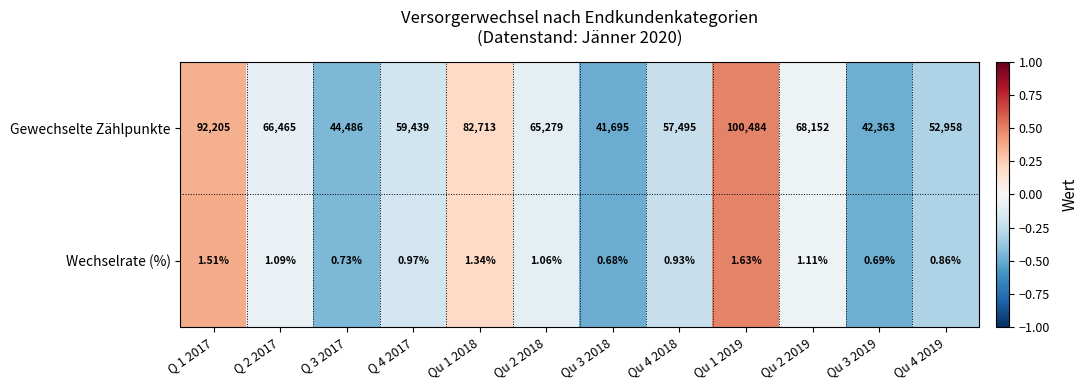

Rank the series by their maximum value, from lowest to highest.

Wechselrate (%), Gewechselte Zählpunkte